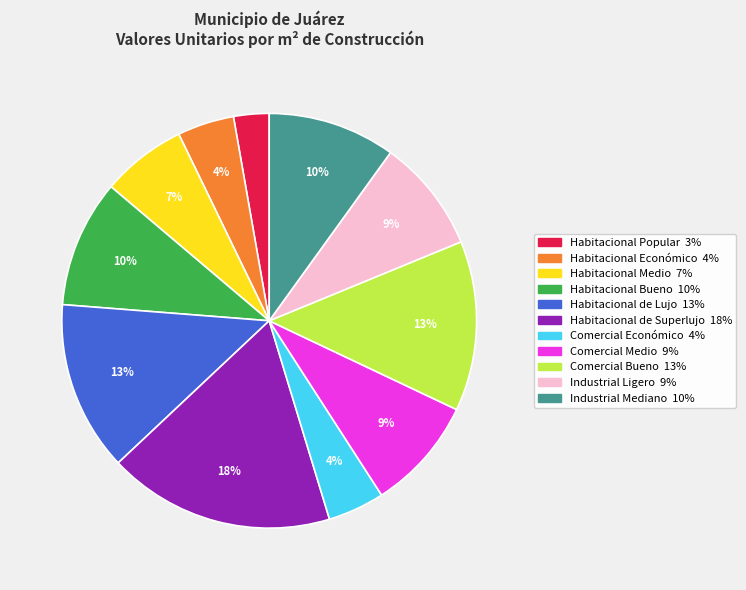

What is the largest slice in the pie chart?

Habitacional de Superlujo